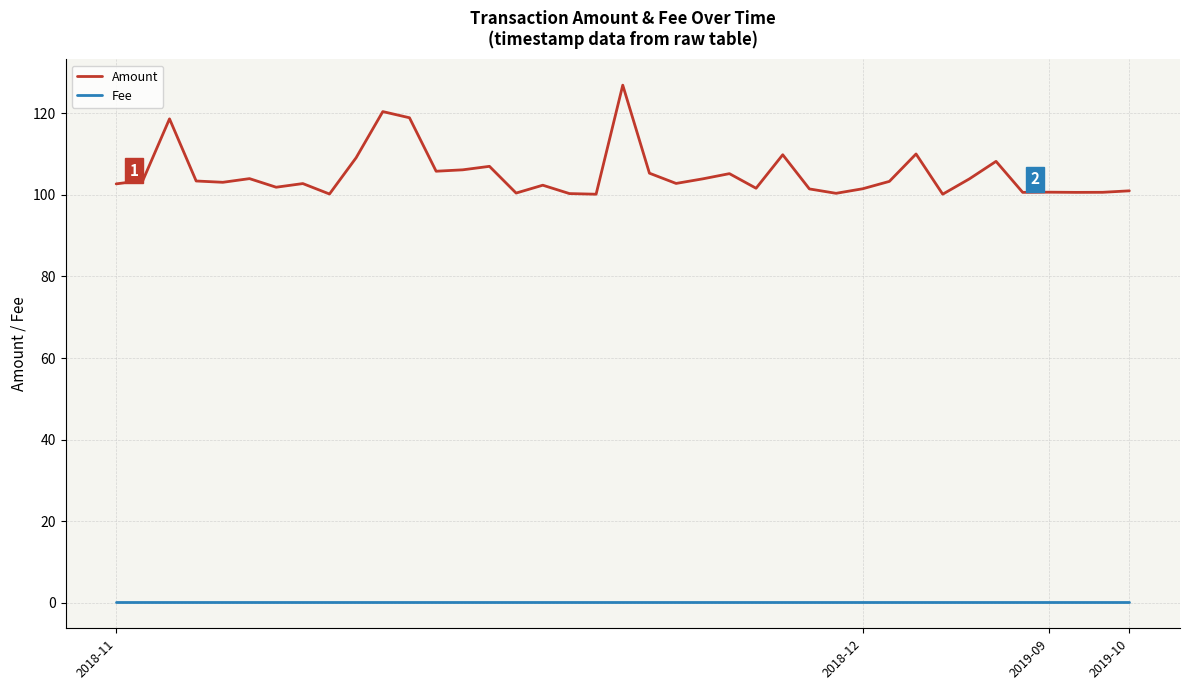

List the series in order of their overall mean, highest first.

Amount, Fee